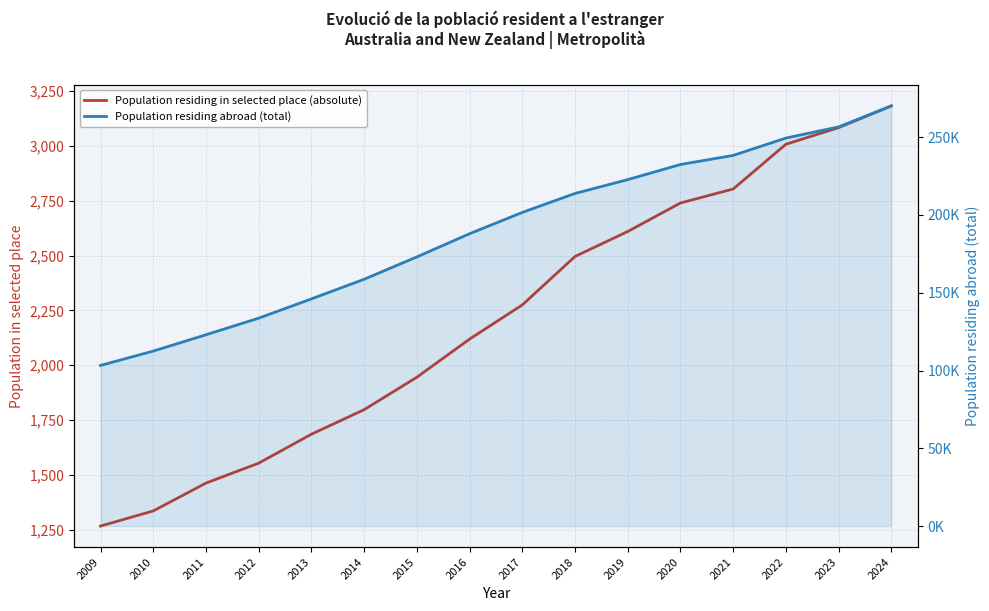

Rank the series at 2022 from lowest to highest value.

Population residing in selected place (absolute), Population residing abroad (total)